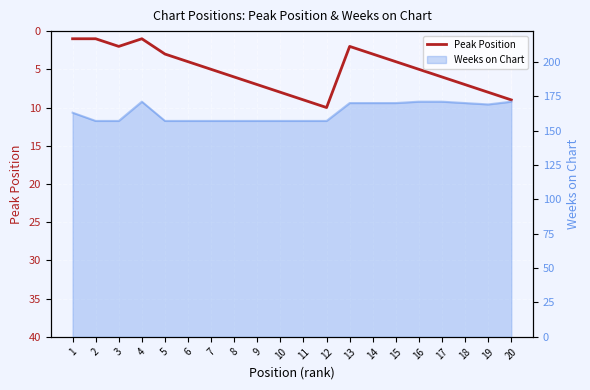

Does the chart display data point markers on the line(s)?

No